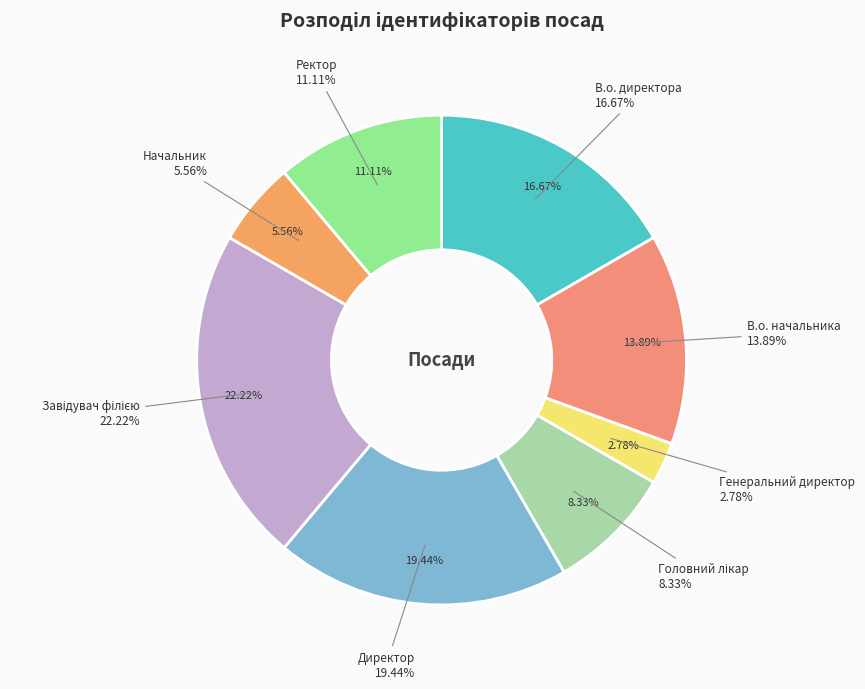

Approximately how many times larger is the value at В.о. начальника compared to Головний лікар?

1.7